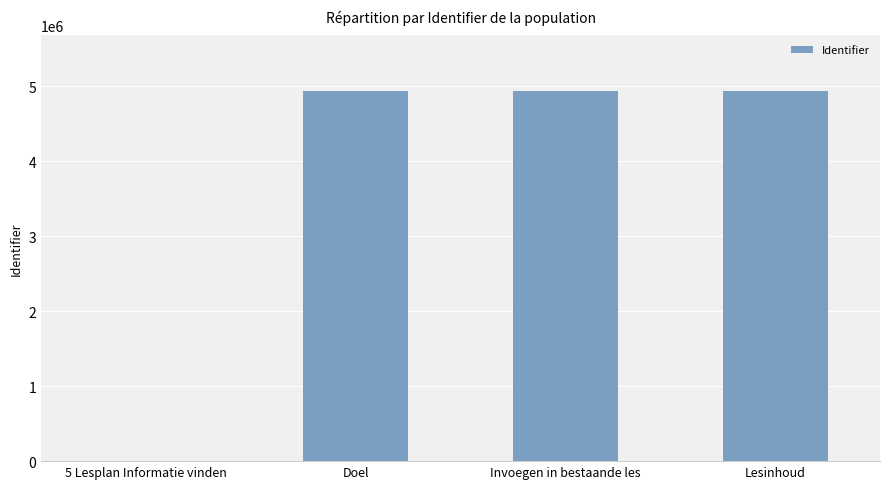

The chart shows a value of 1721011 at Lesinhoud. True or false?

False